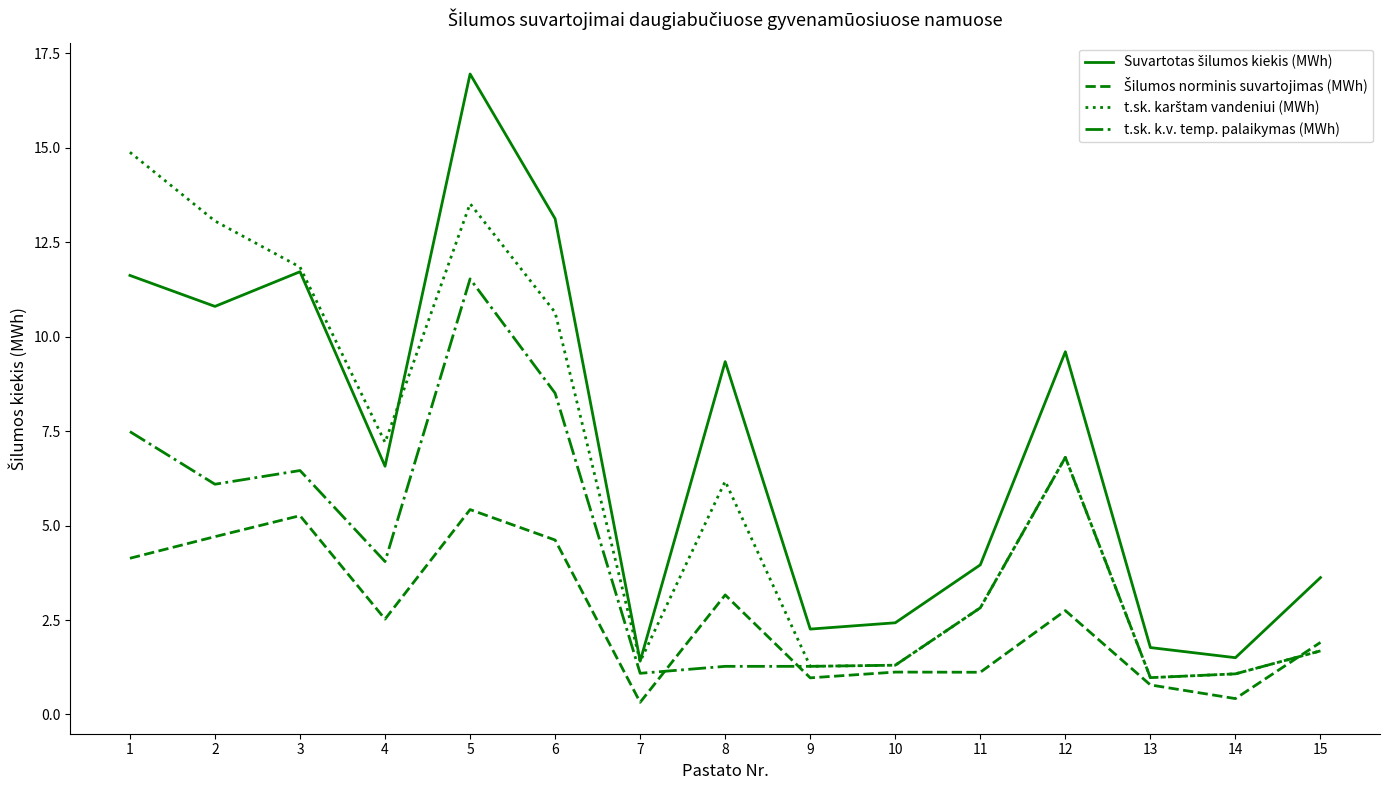

What is the total value across all series at 8?

19.9